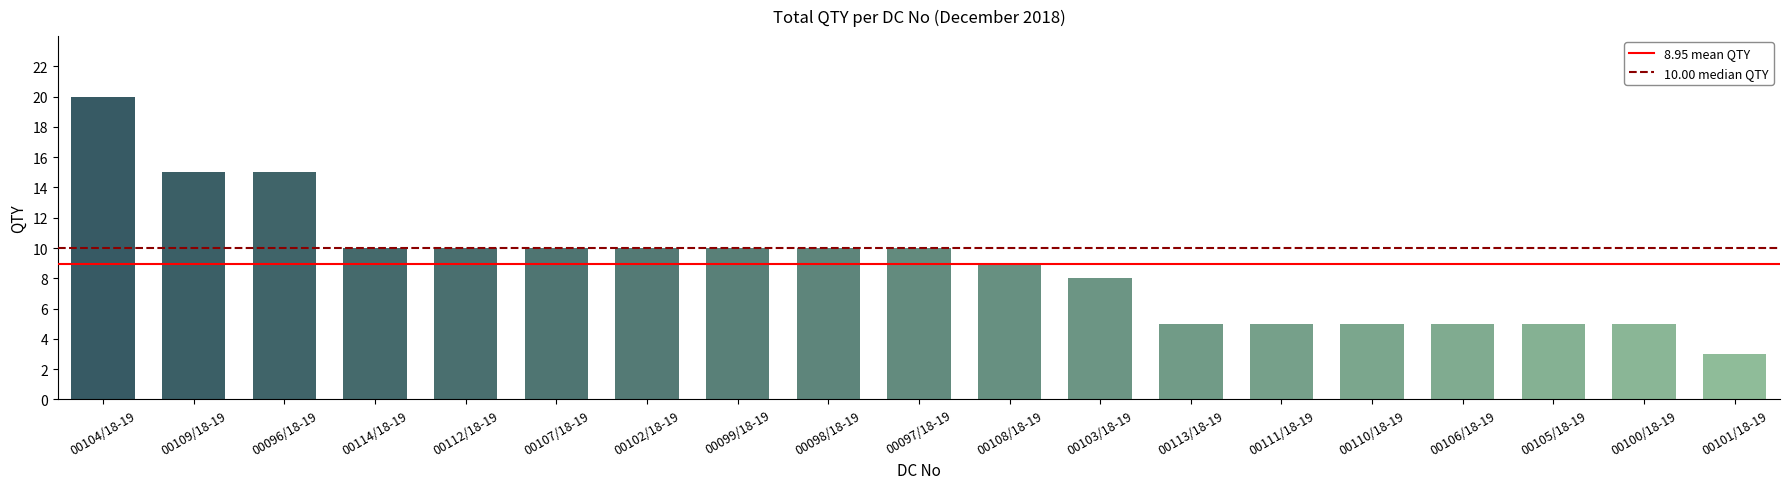

True or false: the data shows 10 at 00102/18-19.

True